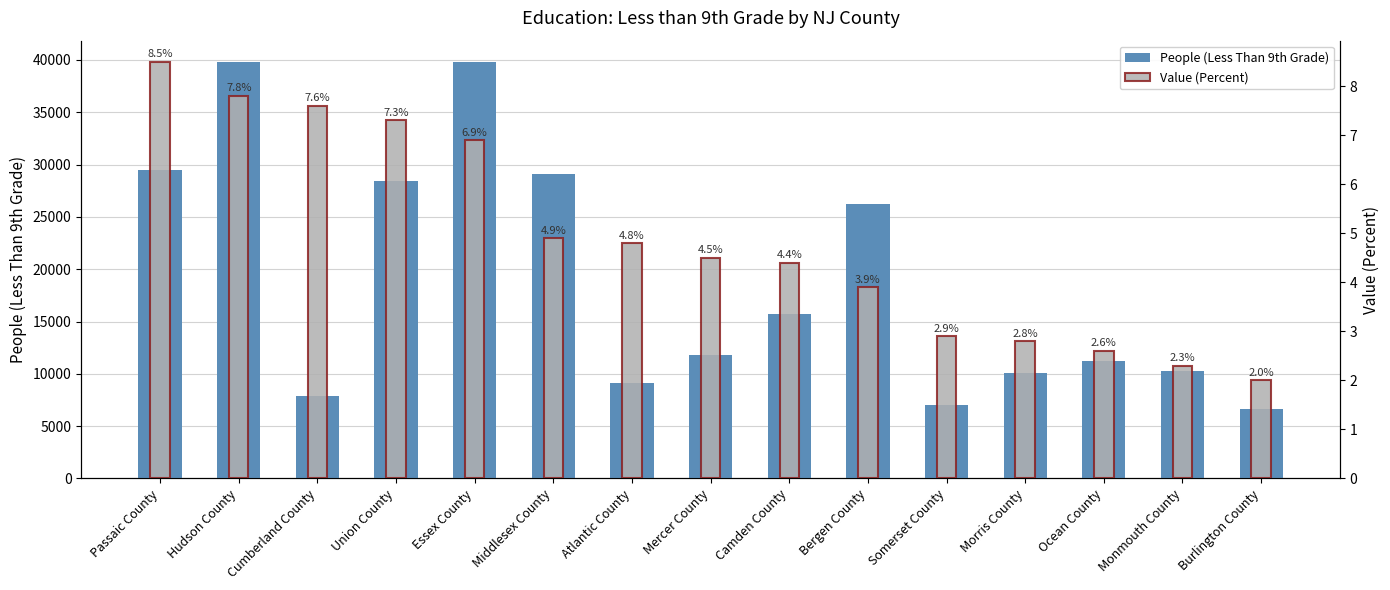

Count the number of categories in the chart.

15